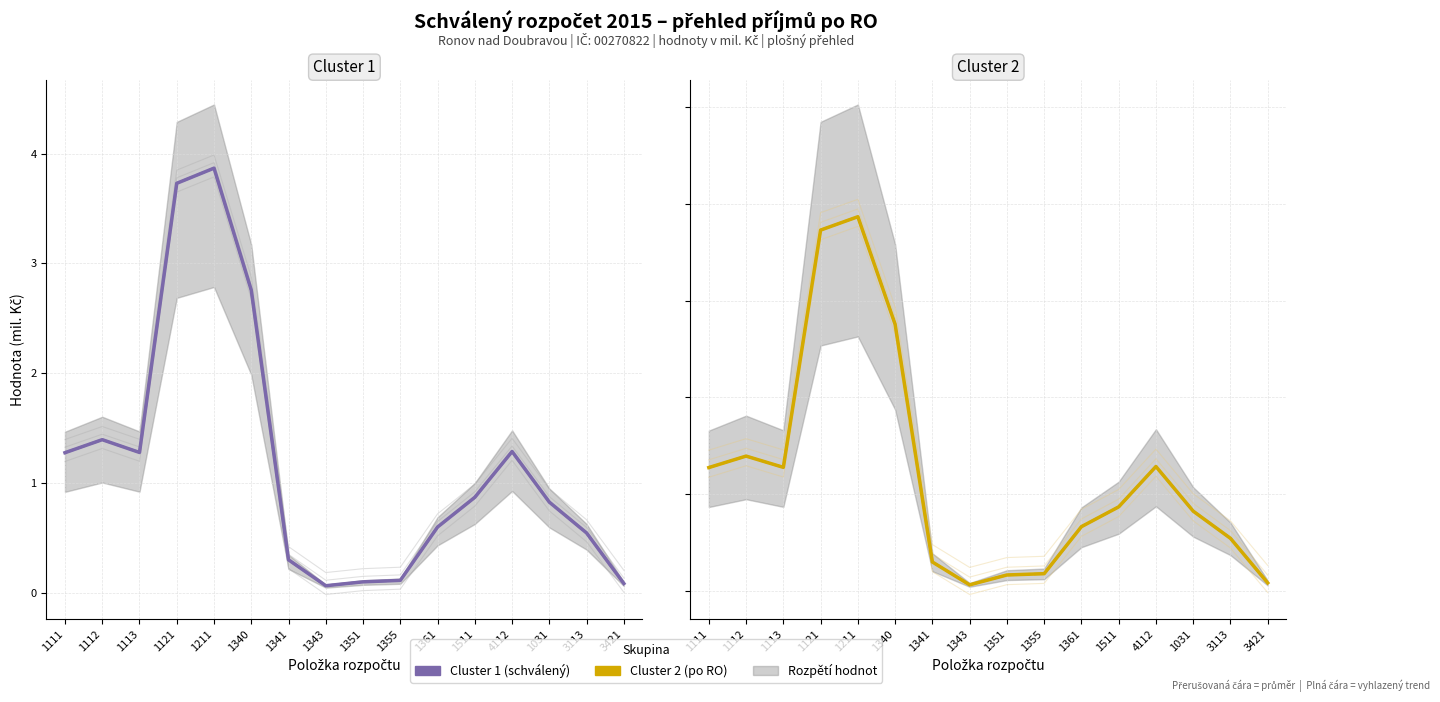

True or false: RO5/RO6 has more than 2 interior local peaks.

True